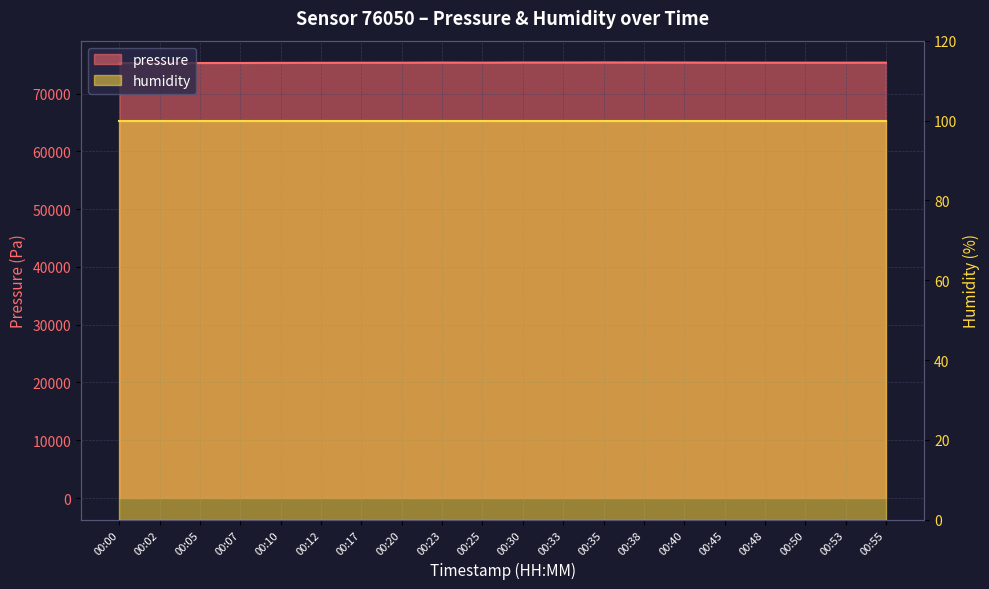

True or false: the data shows 75304.5 at 00:00.

True